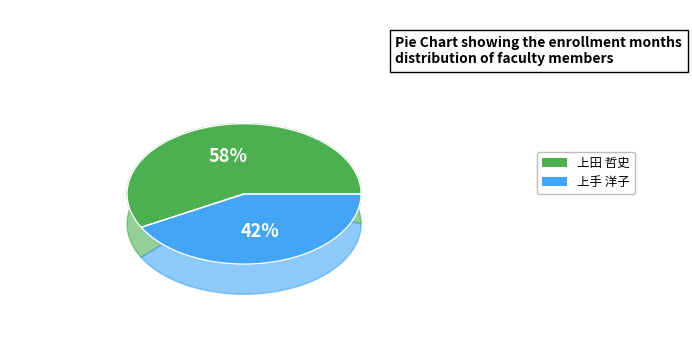

To the nearest percent, what is the combined percentage of 上田 哲史 and 上手 洋子?

100%